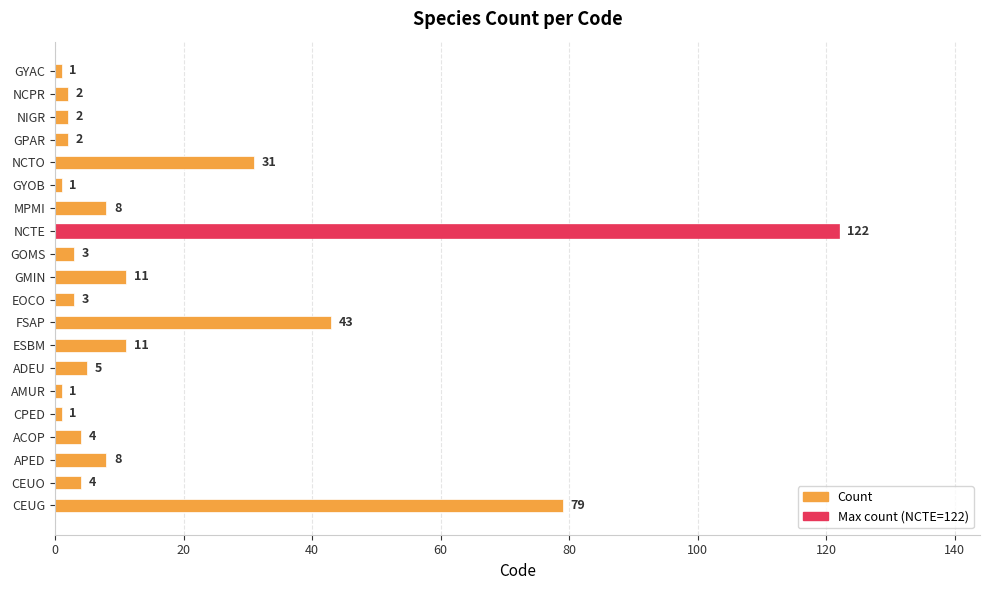

What is the difference between the values at FSAP and APED?

35